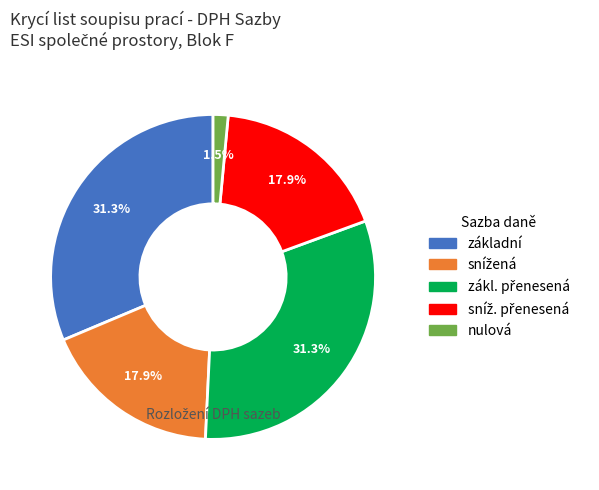

What is the total percentage of nulová and základní?

32.8%